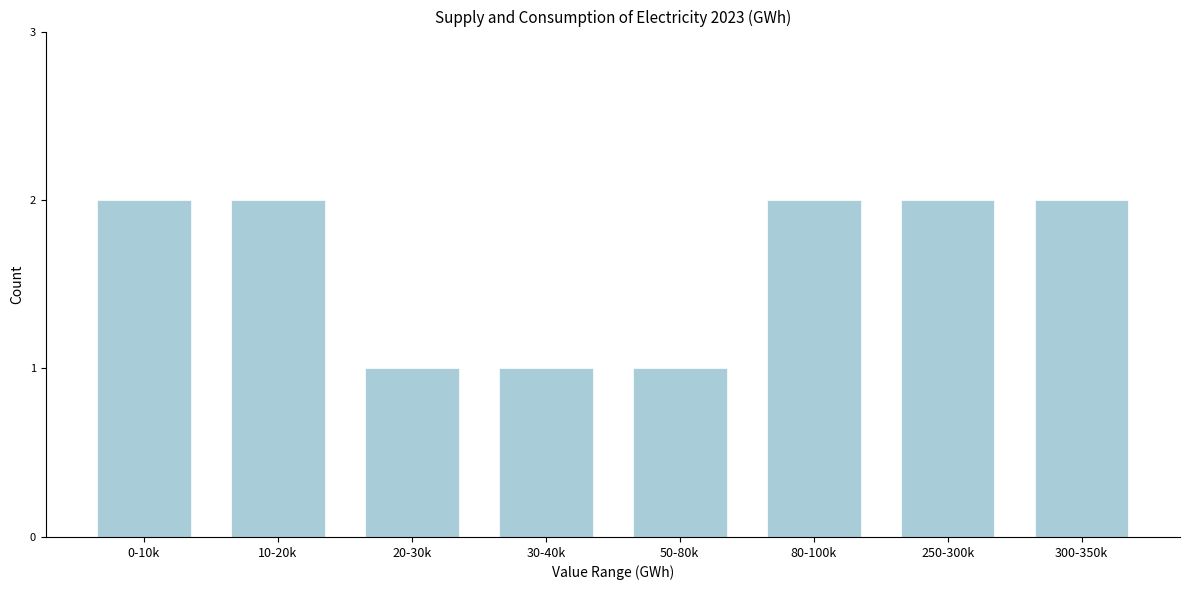

Reading left to right, what are all the values shown in this chart?

0-10k=2	10-20k=2	20-30k=1	30-40k=1	50-80k=1	80-100k=2	250-300k=2	300-350k=2